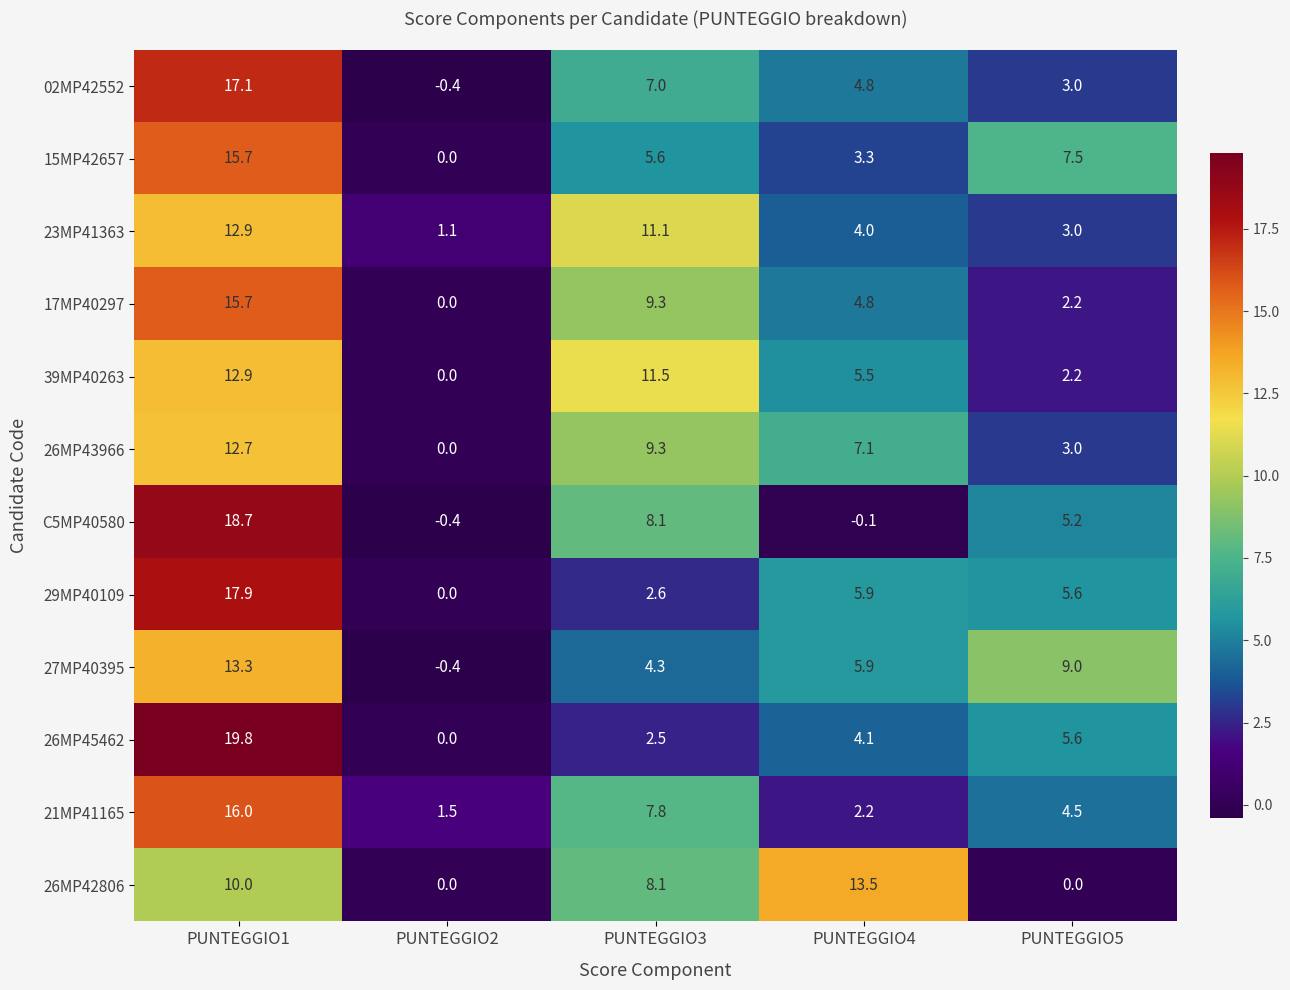

Is it true that C5MP40580 equals 8.1 at PUNTEGGIO3?

True